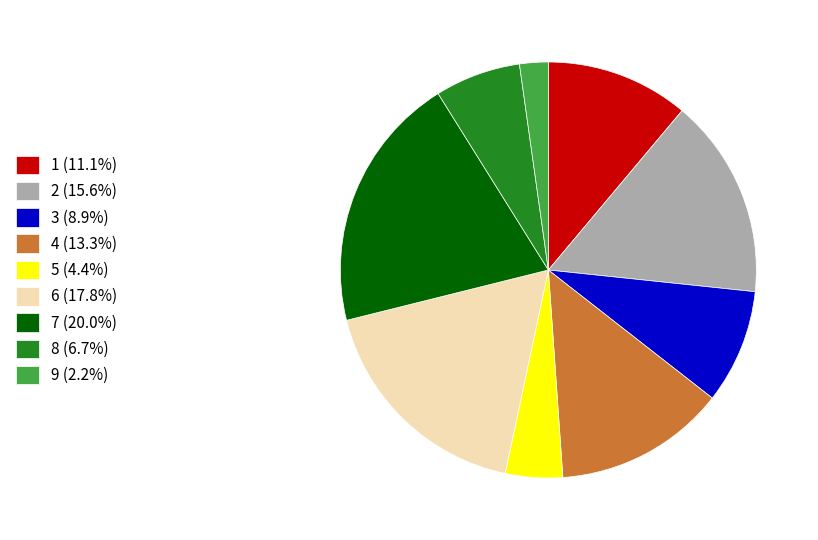

Does any single category account for the majority?

No